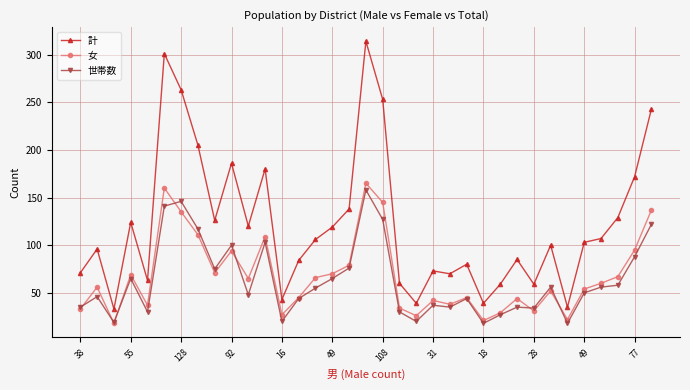

How many data points does each series have?

35